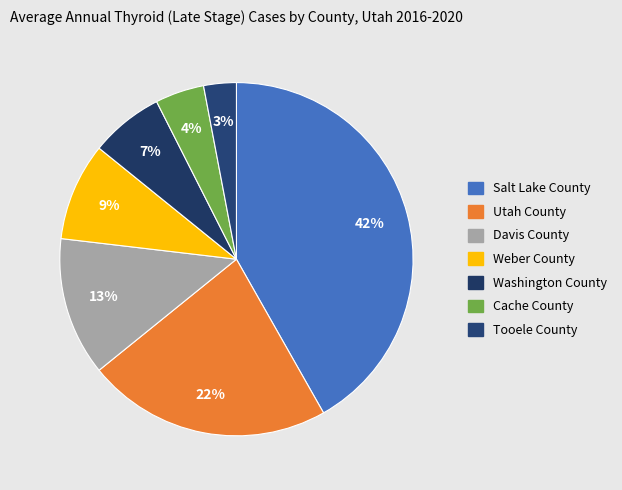

Is there any slice that represents more than half of the pie?

No